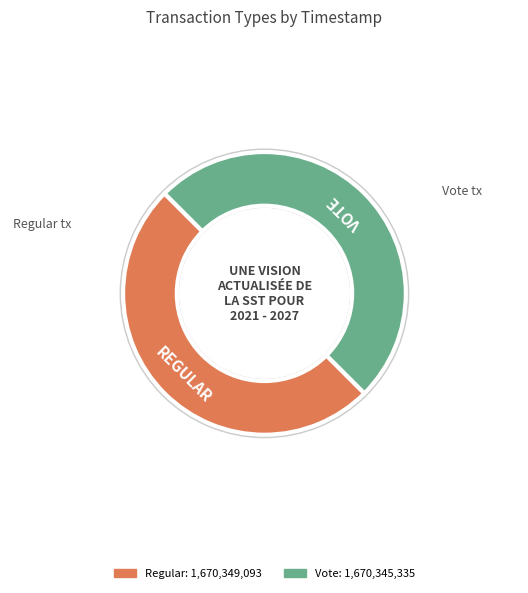

Is it true that Vote is 42% of the pie?

False